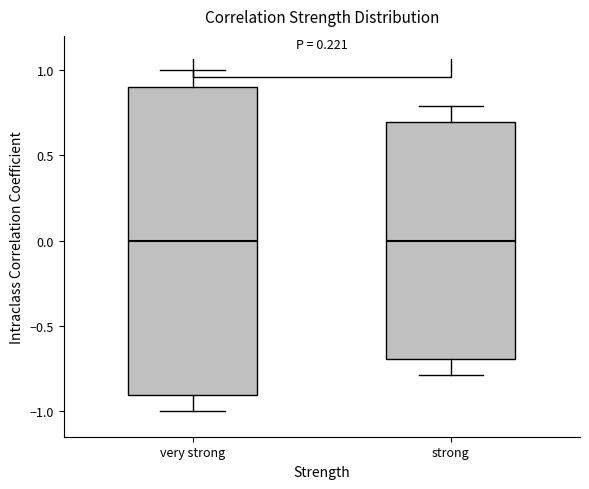

Where is the upper edge of the box for very strong on the y-axis? The values are not printed on the chart, so give them approximately, as read against the axis.

0.9